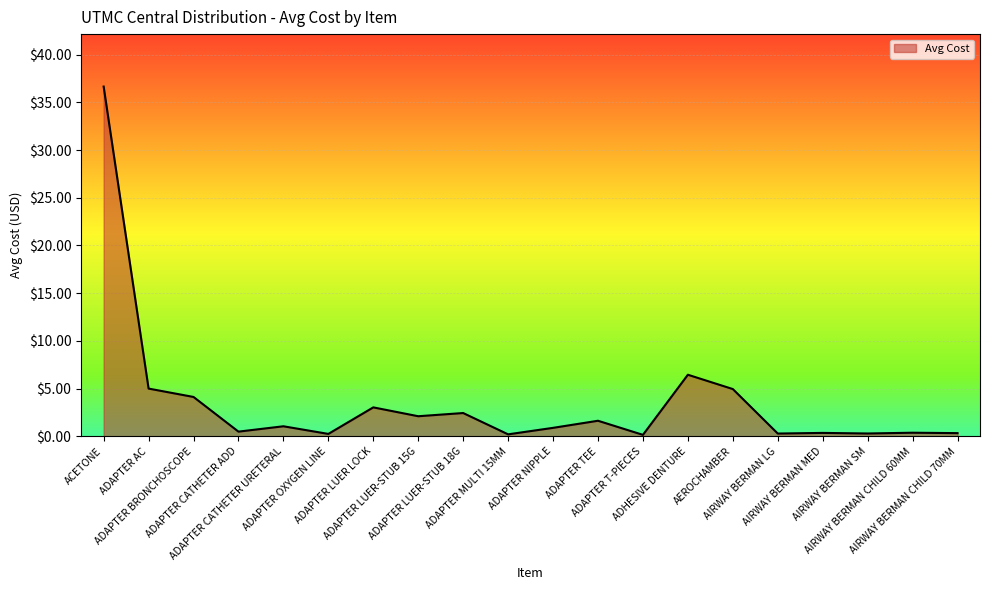

What is the change in value from ADAPTER CATHETER URETERAL to ADHESIVE DENTURE?

+5.4